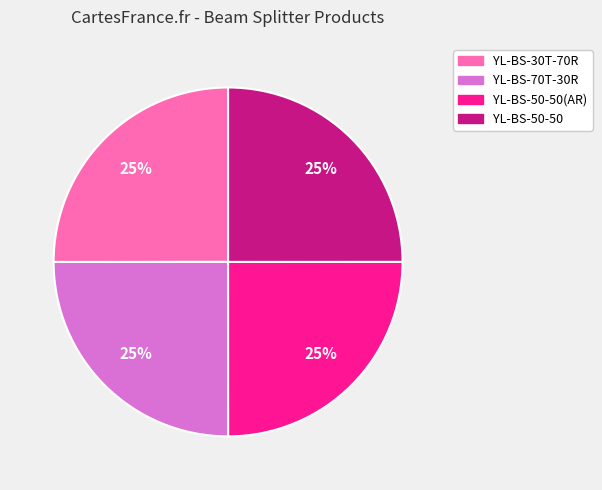

Does YL-BS-50-50(AR) represent more than half of the total?

No